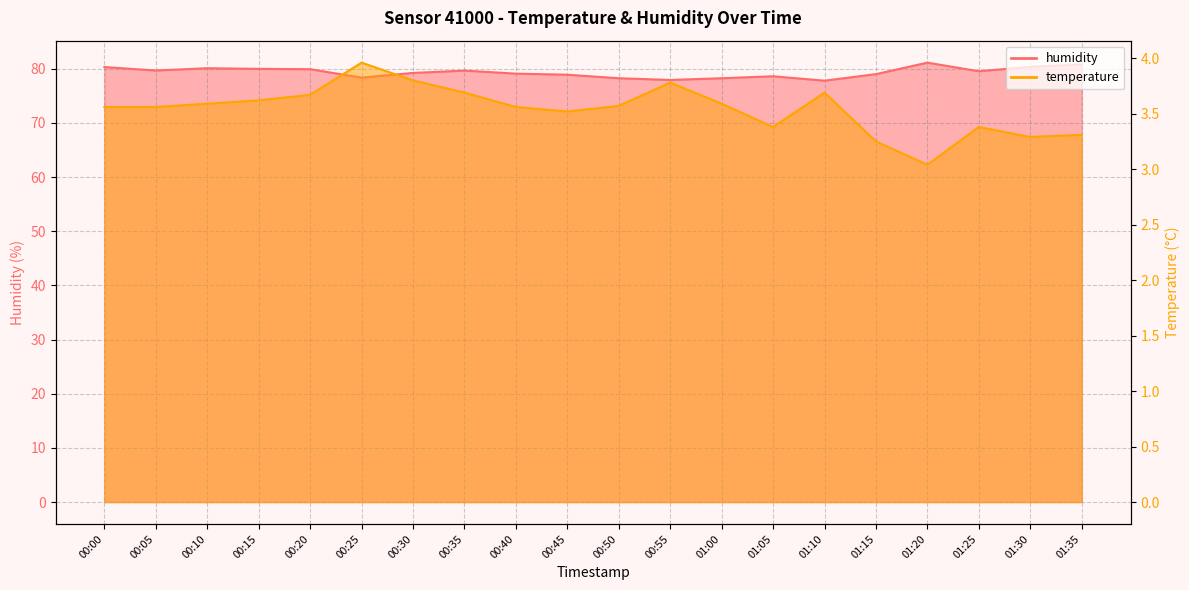

True or false: humidity and temperature intersect in this chart.

False